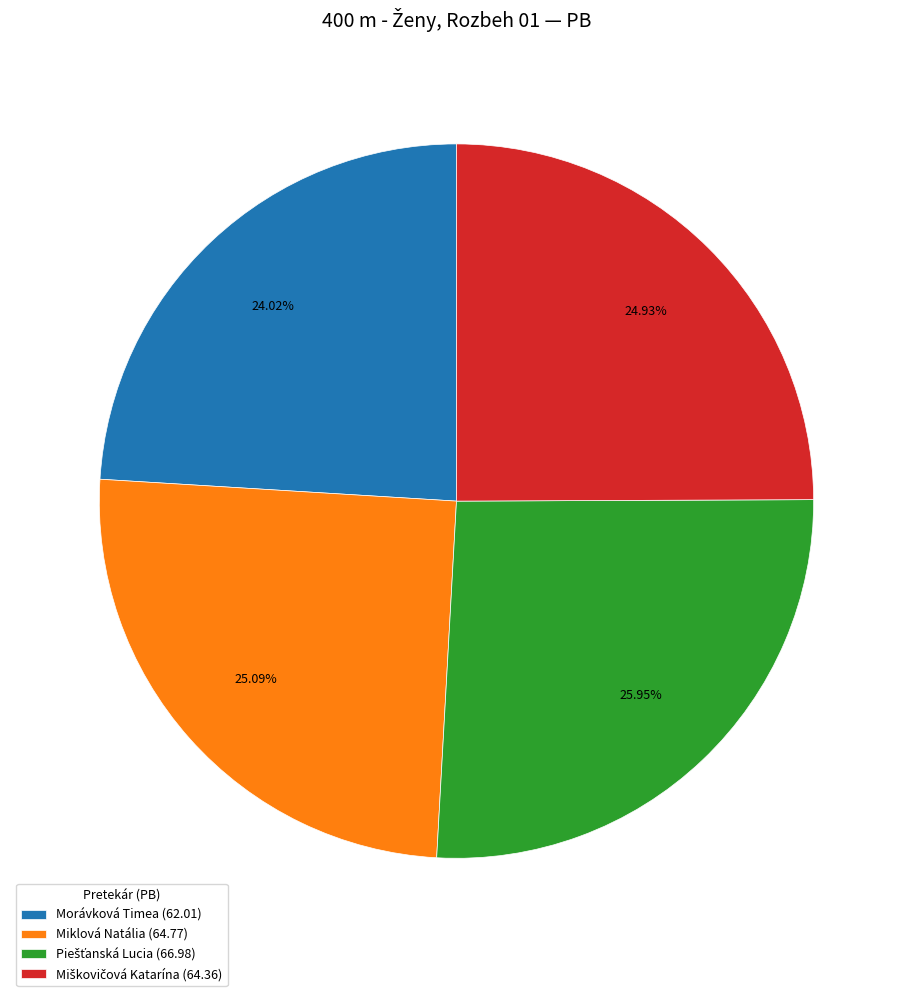

Is there any slice that represents more than half of the pie?

No